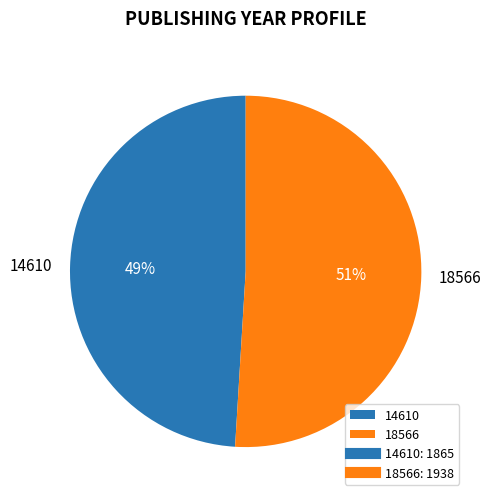

To the nearest percent, what is the difference between the 14610 and 18566 slice percentages?

2%